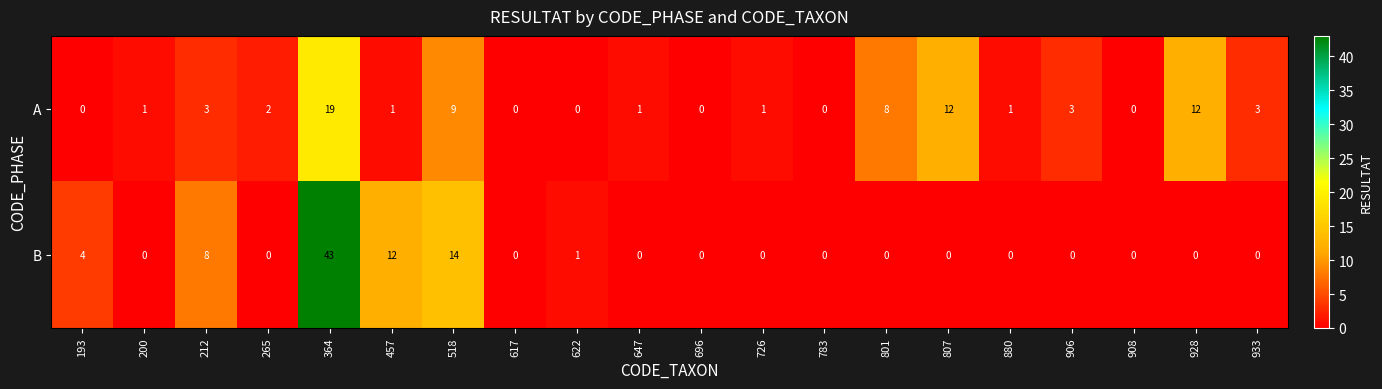

At which category is the sum across all series the highest?

364